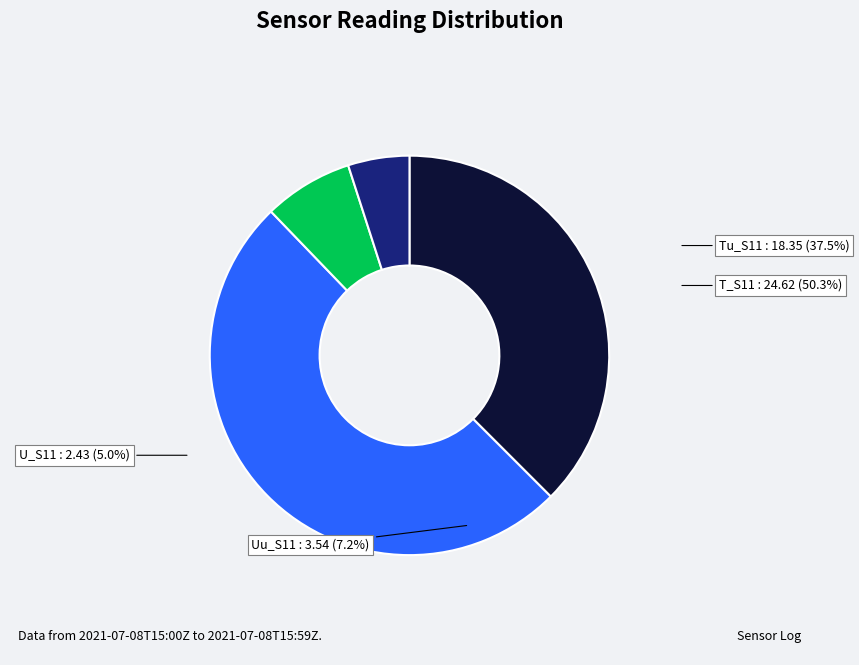

What is the change in value from Tu_S11 to U_S11?

-15.9